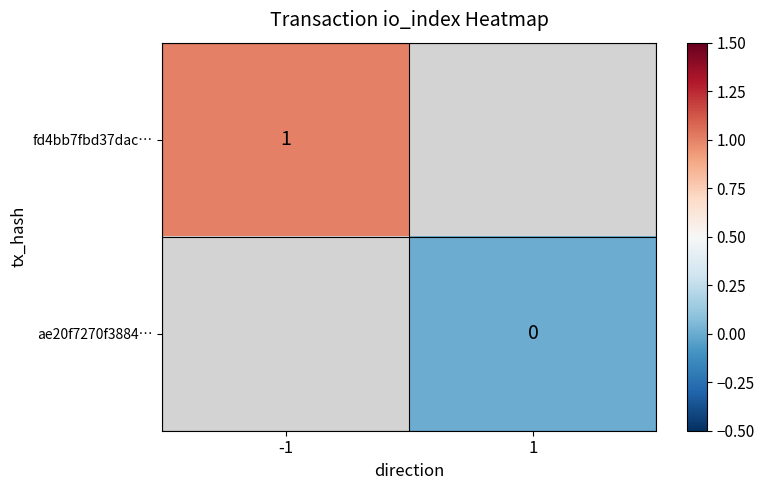

Is the value of ae20f7270f3884… at -1 greater than the value of fd4bb7fbd37dac… at -1?

No